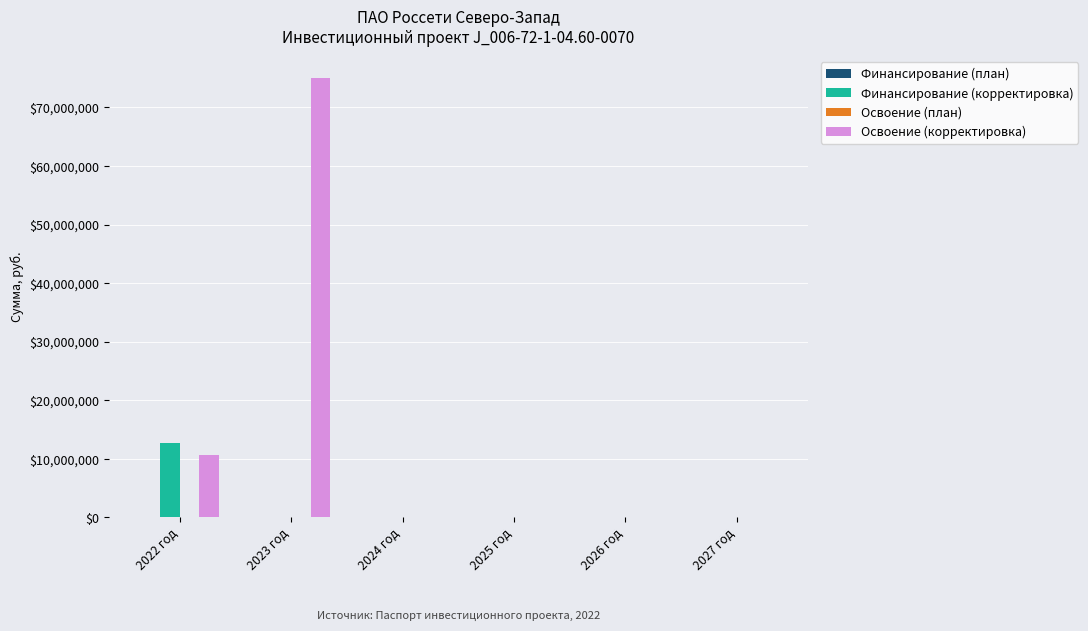

Which series has the largest range (max minus min)?

Освоение (корректировка)